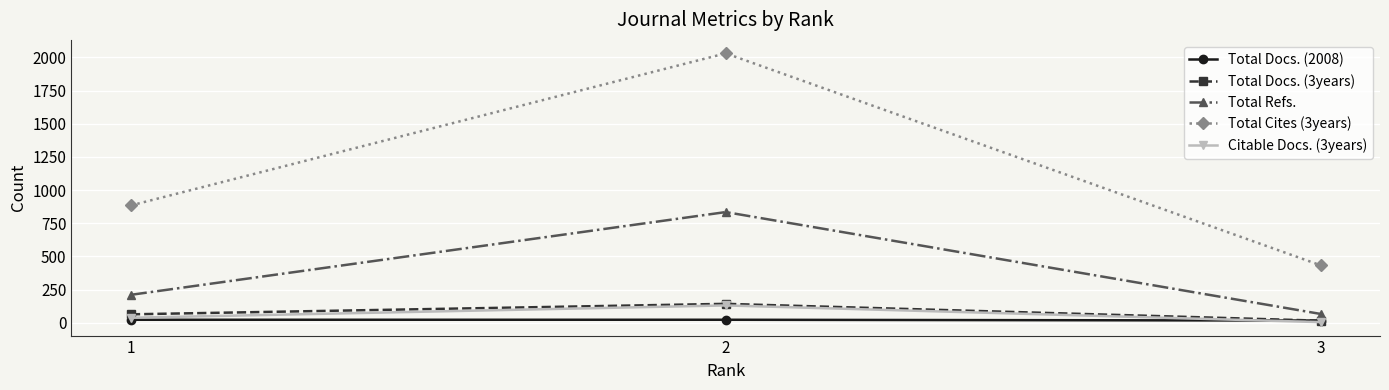

What is the value of the Total Docs. (3years) point at the 2nd from the left?

142